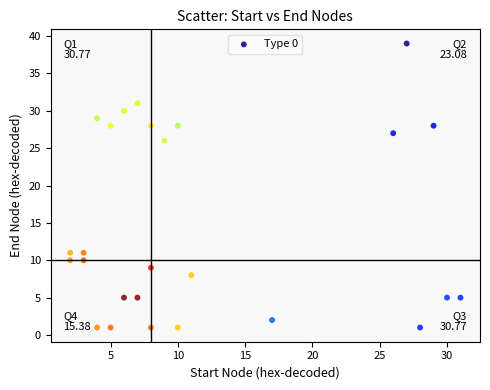

What is the range of X values (max minus min)?

29